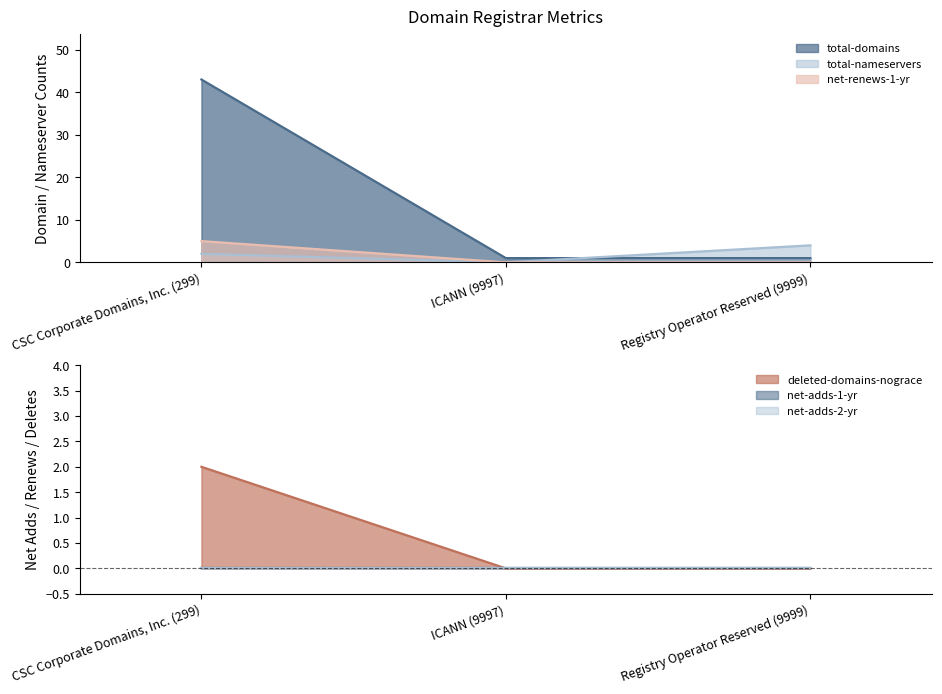

What is the difference between the total-domains values at CSC Corporate Domains, Inc. (299) and ICANN (9997)?

42